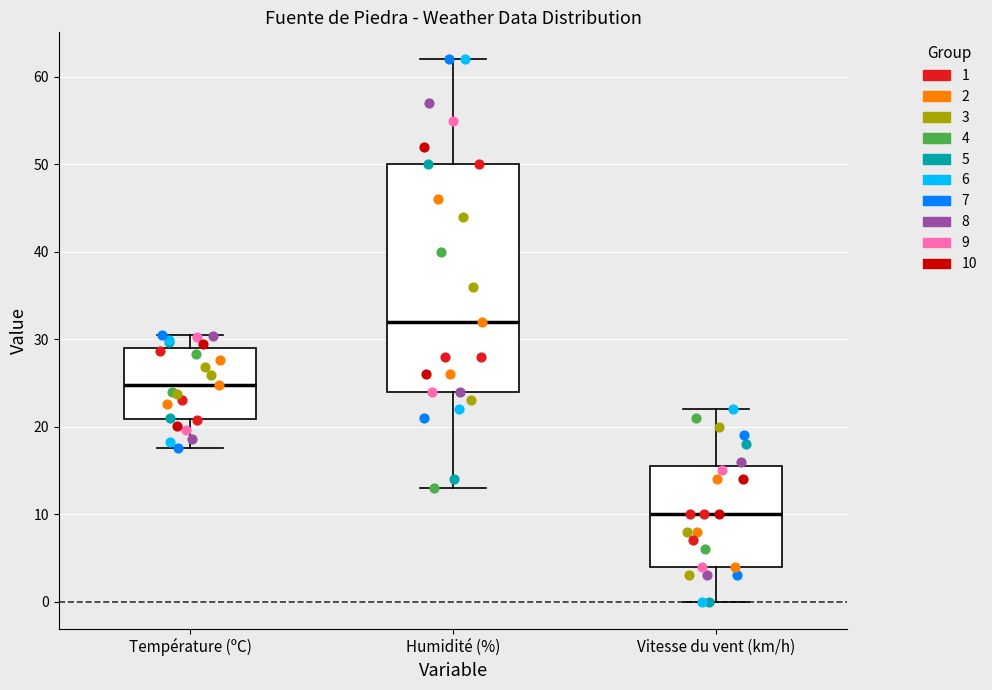

Which box is the tallest, from its lower edge to its upper edge?

Humidité (%)